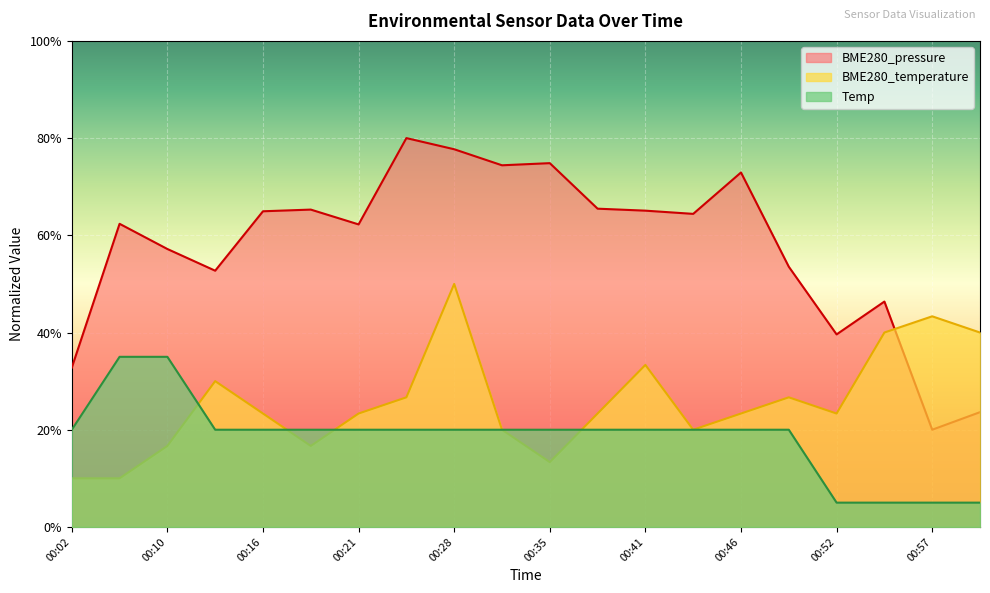

How many lines are shown in the chart?

3